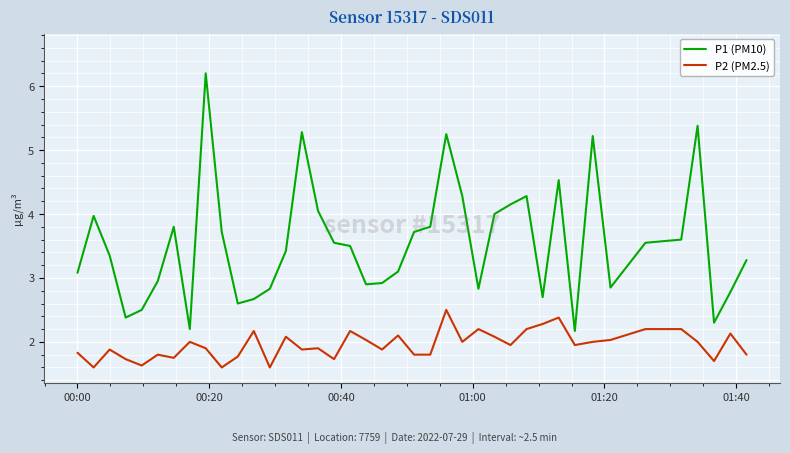

True or false: P2 (PM2.5) and P1 (PM10) intersect in this chart.

False